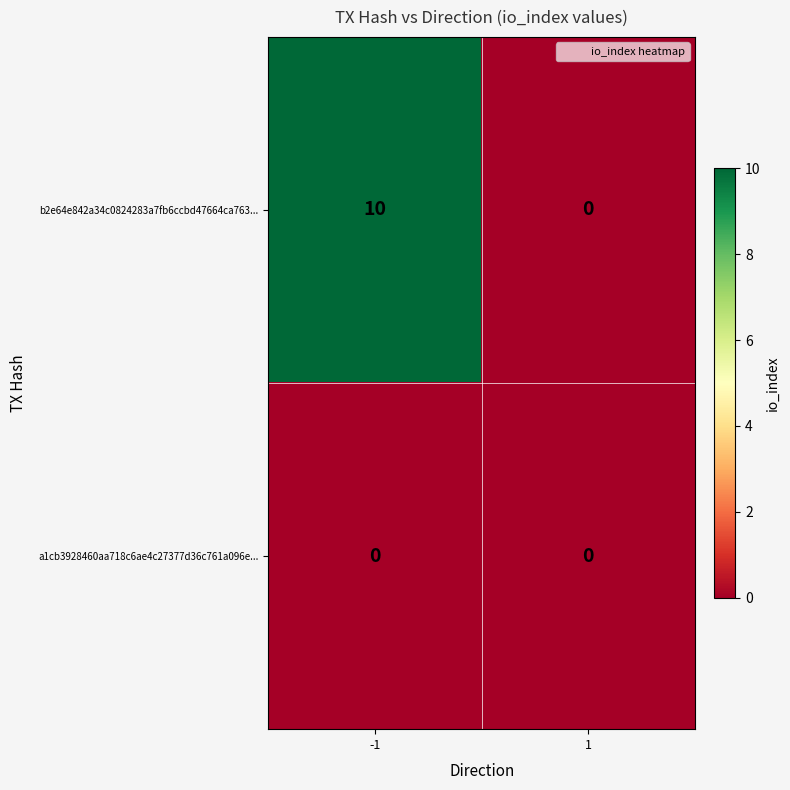

Between -1 and 1, which series saw the biggest shift?

b2e64e842a34c0824283a7fb6ccbd47664ca763...